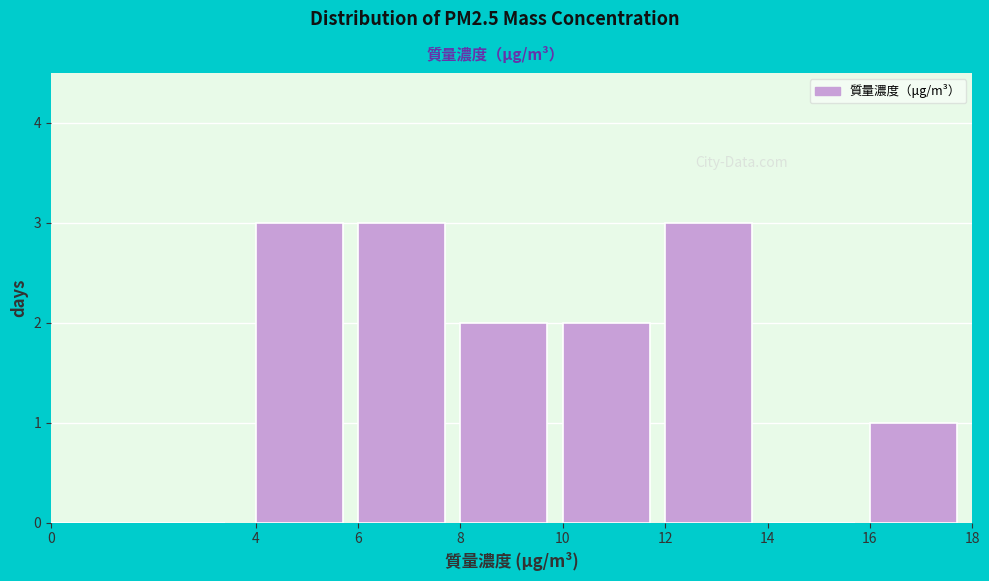

Reading left to right, list every bar in this chart as the range it spans on the x-axis followed by its height. The values are not printed on the chart, so give them approximately, as read against the axis.

0 to 4: 0
4 to 6: 3
6 to 8: 3
8 to 10: 2
10 to 12: 2
12 to 14: 3
14 to 16: 0
16 to 18: 1